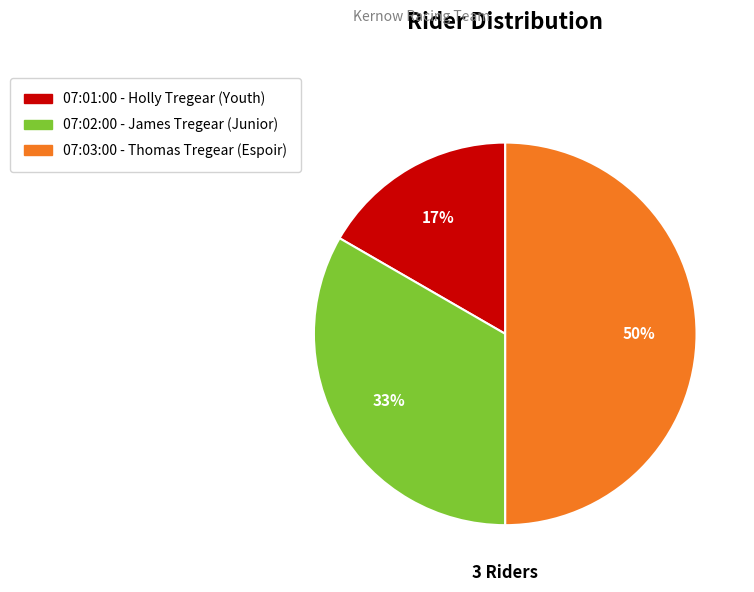

How many slices are in this pie chart?

3